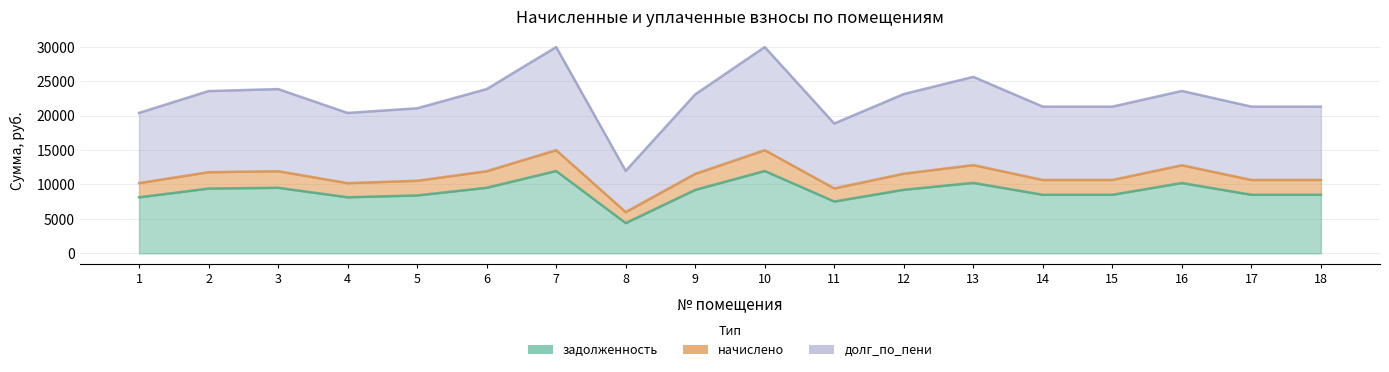

True or false: начислено has more than 0 interior local peaks.

True